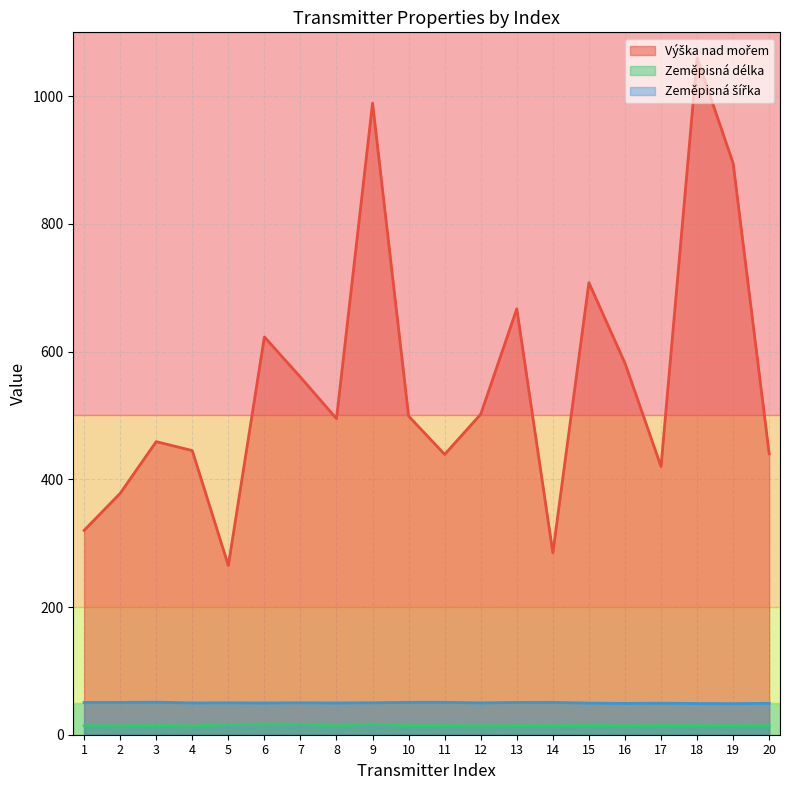

How many data points in Výška nad mořem are above 499?

9